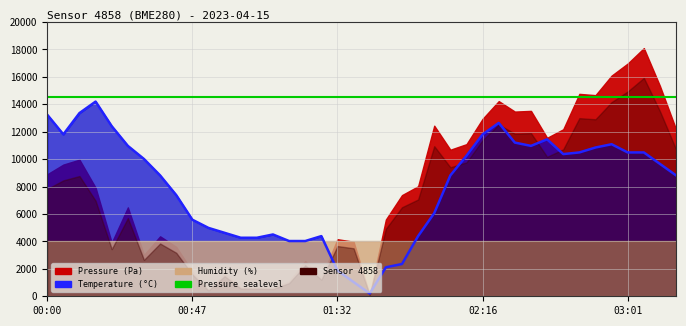

How many lines are shown in the chart?

2